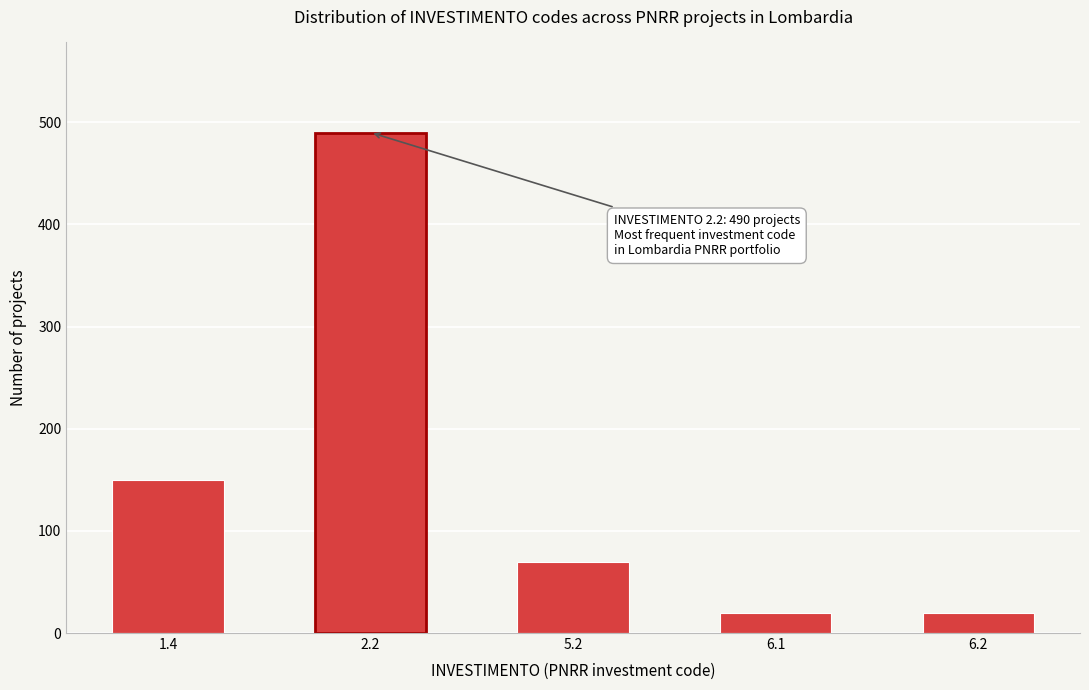

Reading left to right, transcribe all the data shown in this chart.

150	490	70	20	20